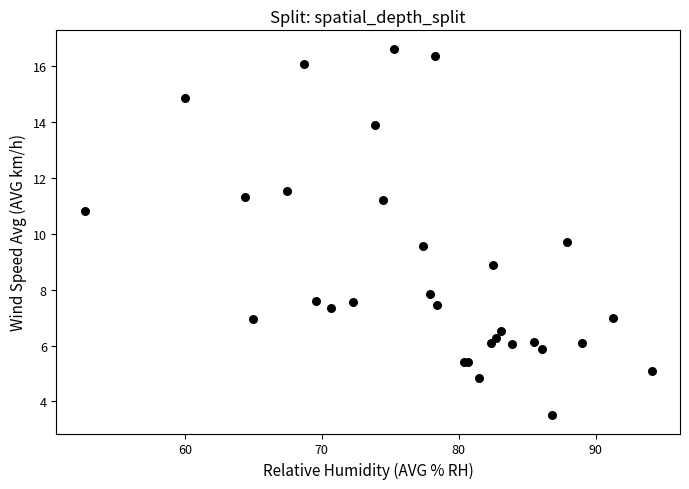

What Y value in the scatter plot is closest to 10?

9.7